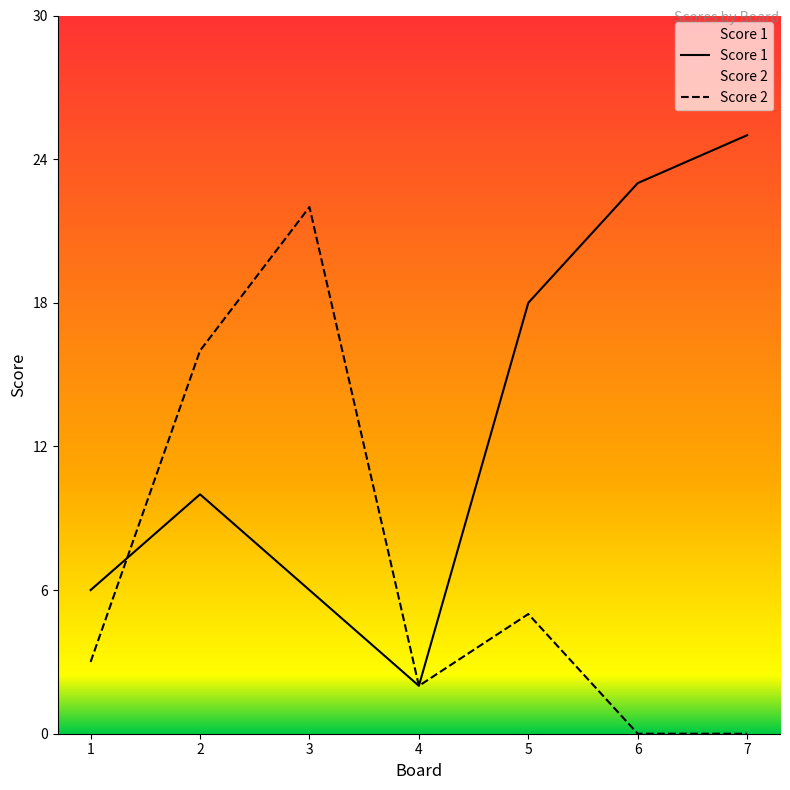

List the series in order of their peak value, highest first.

Score 1, Score 2